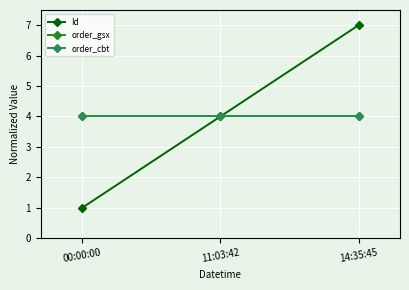

Is this an area chart (filled region under the line)?

No